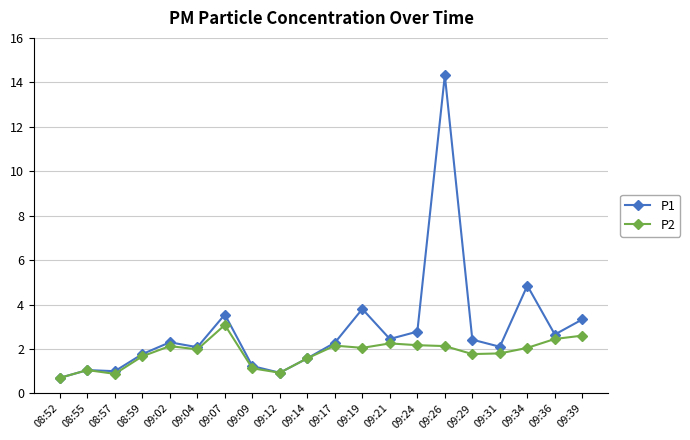

Which category has the highest value across all series?

09:26